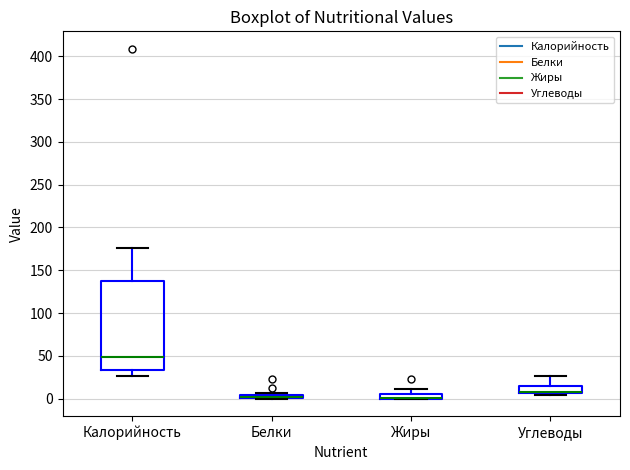

Where is the upper edge of the box for Жиры on the y-axis? The values are not printed on the chart, so give them approximately, as read against the axis.

5